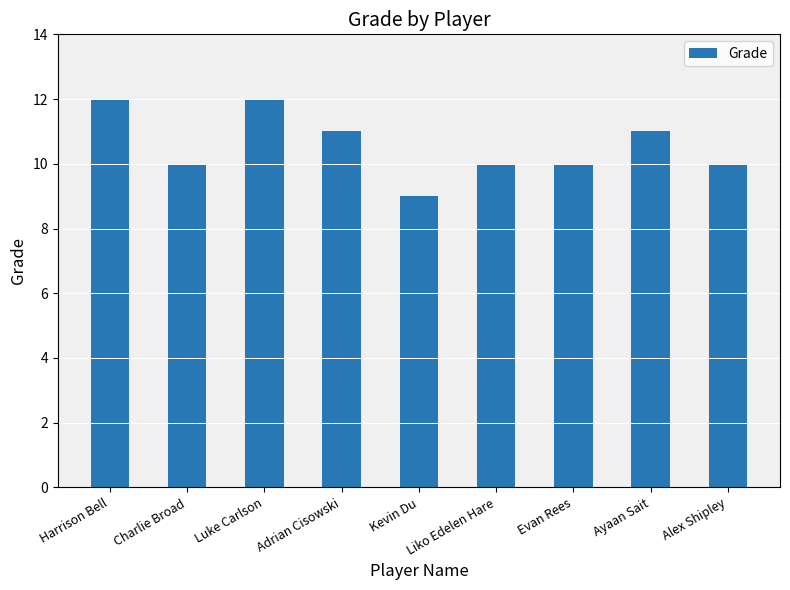

What position from the left is Adrian Cisowski?

4